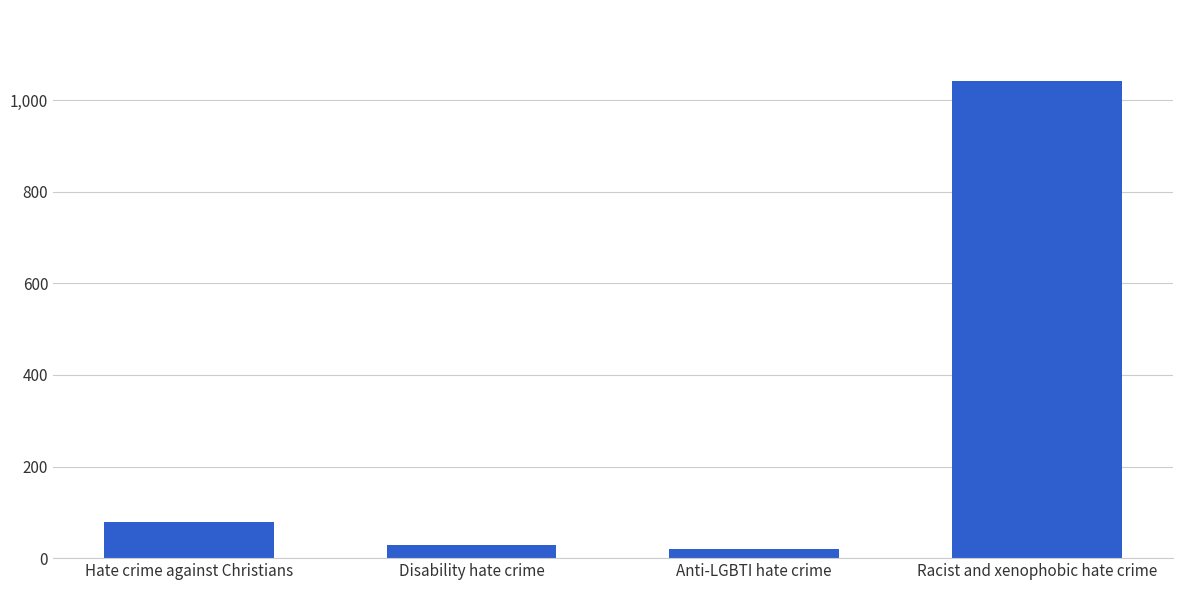

What is the greatest value displayed?

1041